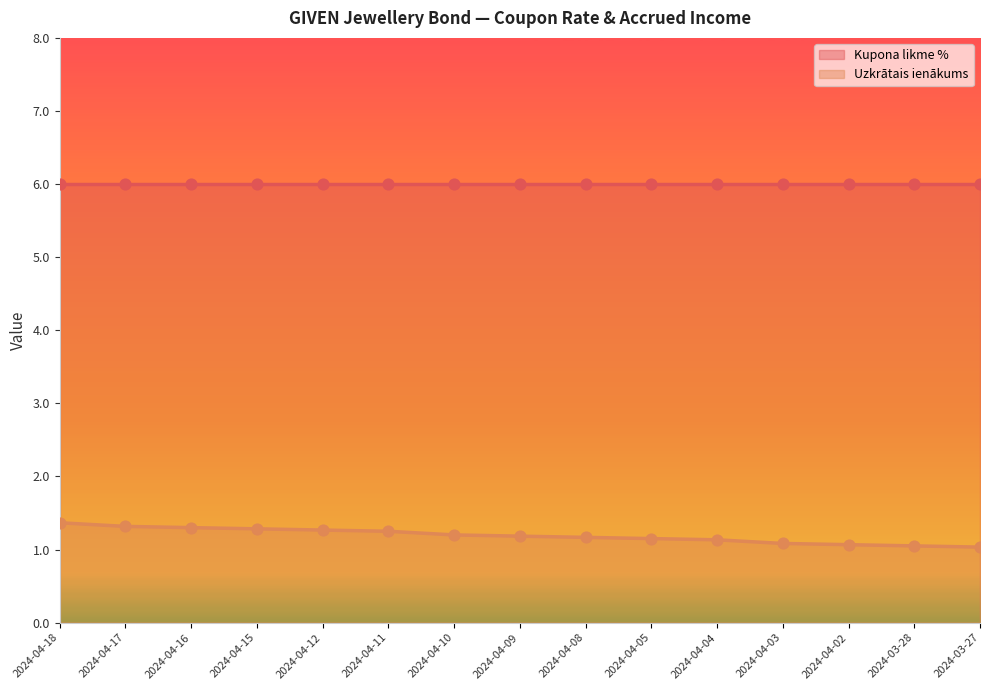

Approximately how many times larger is the value at 2024-03-28 compared to 2024-04-04?

0.9